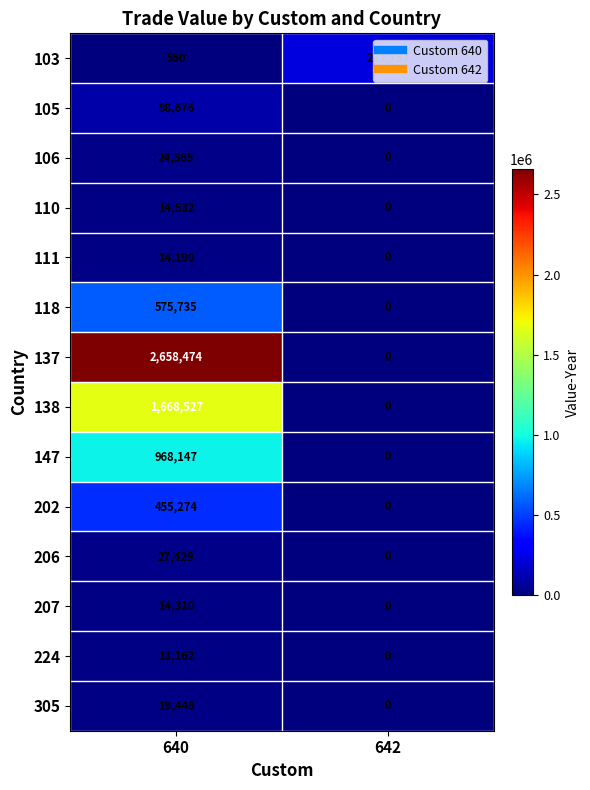

What is the difference between the 103 values at 642 and 640?

222207